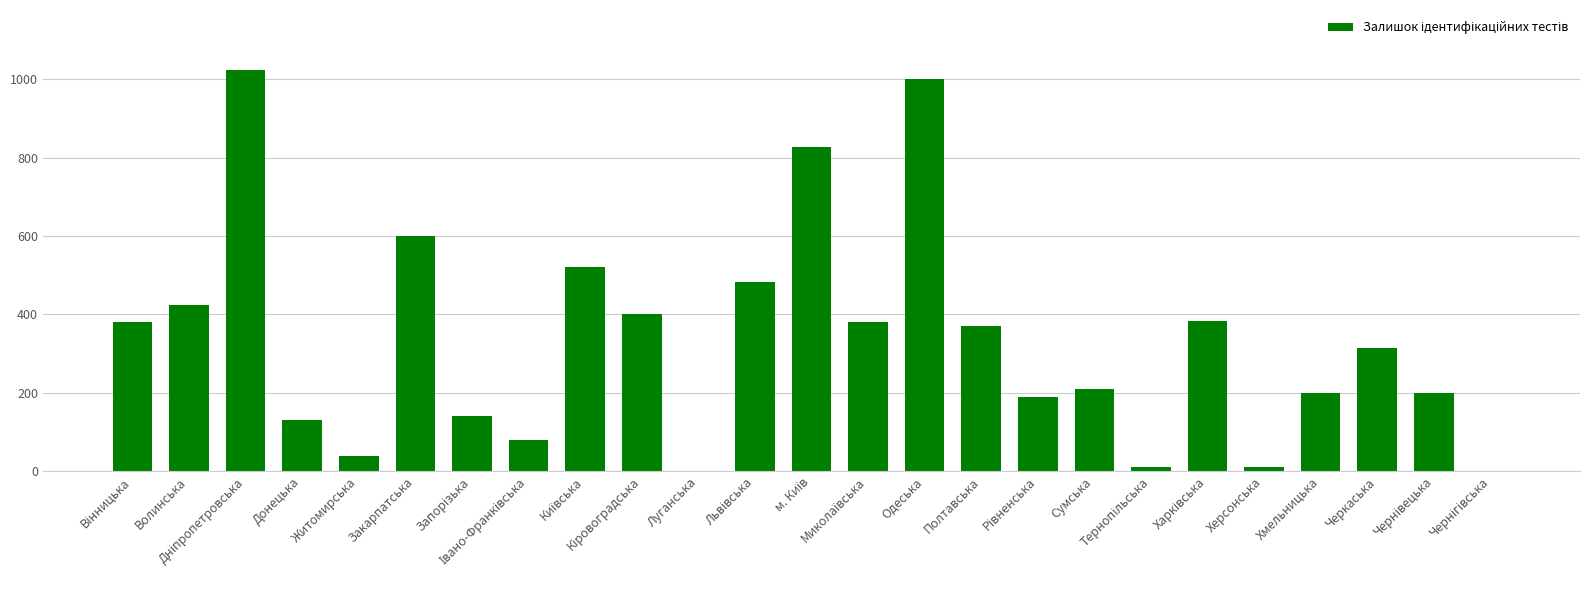

What is the sum of all values?

8318